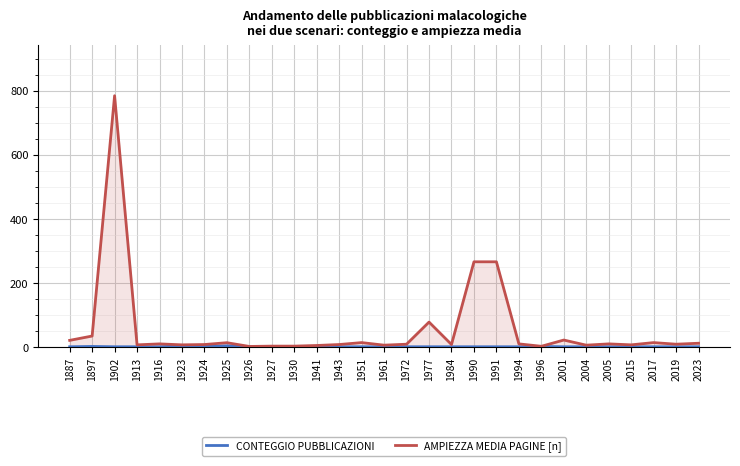

Is the value of AMPIEZZA MEDIA PAGINE [n] at 1926 greater than the value of CONTEGGIO PUBBLICAZIONI at 1943?

Yes